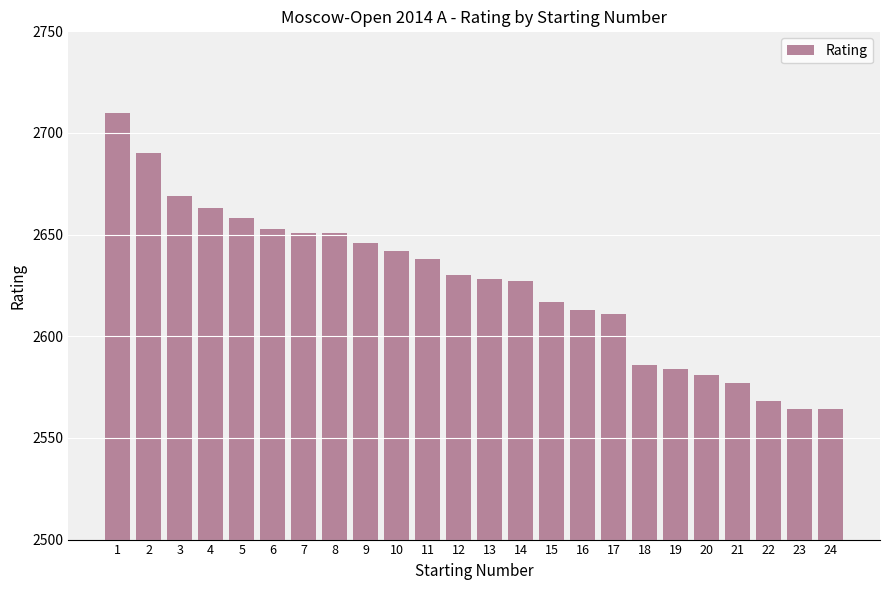

The value at 4 is 2663. True or false?

True